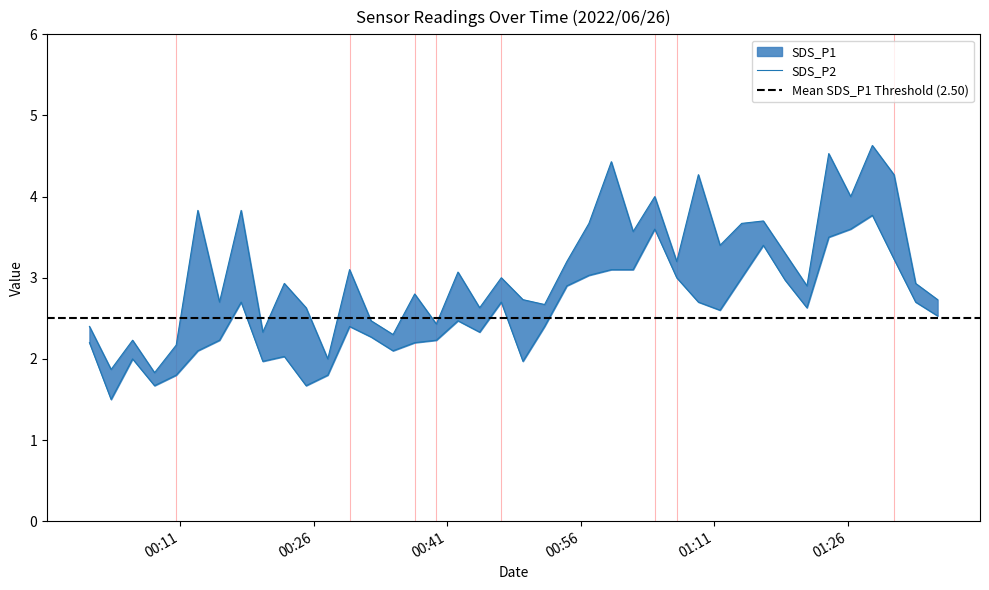

Reading left to right, what are all the values shown in this chart?

SDS_P1: 2.4	1.9	2.2	1.8	2.2	3.8	2.7	3.8	2.3	2.9	2.6	2.0	3.1	2.5	2.3	2.8	2.4	3.1	2.6	3.0	2.7	2.7	3.2	3.7	4.4	3.6	4.0	3.2	4.3	3.4	3.7	3.7	3.3	2.9	4.5	4.0	4.6	4.3	2.9	2.7
SDS_P2: 2.2	1.5	2.0	1.7	1.8	2.1	2.2	2.7	2.0	2.0	1.7	1.8	2.4	2.3	2.1	2.2	2.2	2.5	2.3	2.7	2.0	2.4	2.9	3.0	3.1	3.1	3.6	3.0	2.7	2.6	3.0	3.4	3.0	2.6	3.5	3.6	3.8	3.2	2.7	2.5